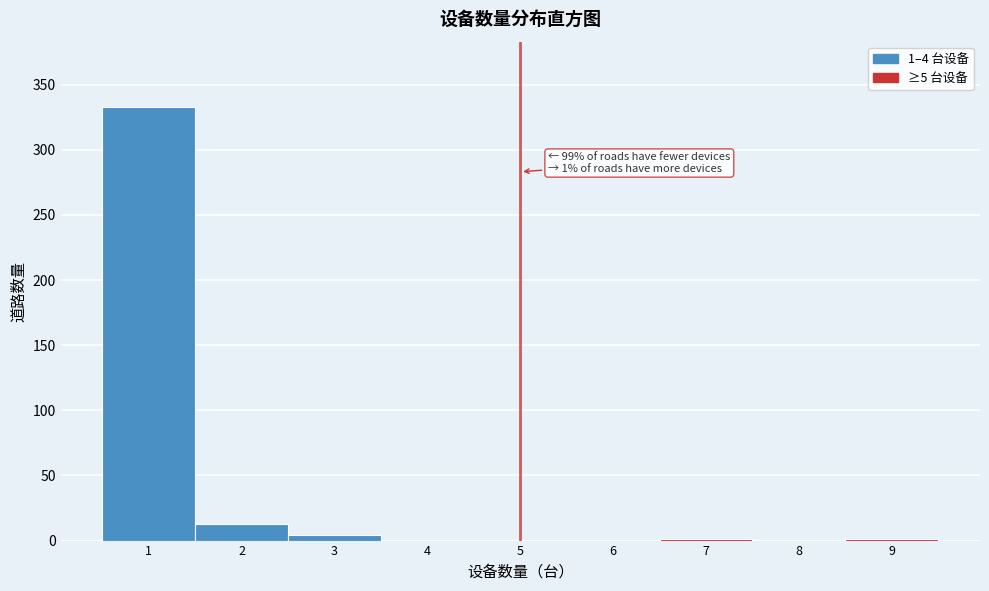

Which range on the x-axis has the tallest bar?

0.5 to 1.5